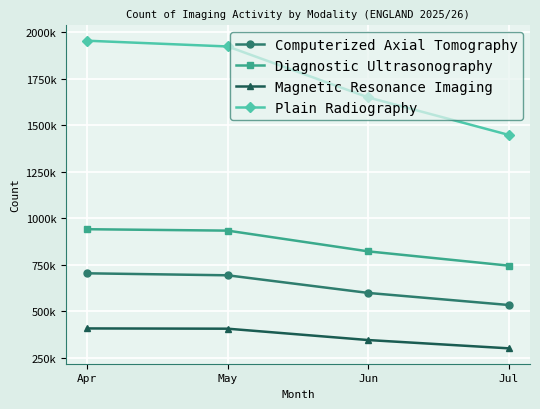

Does the chart have visible grid lines?

Yes